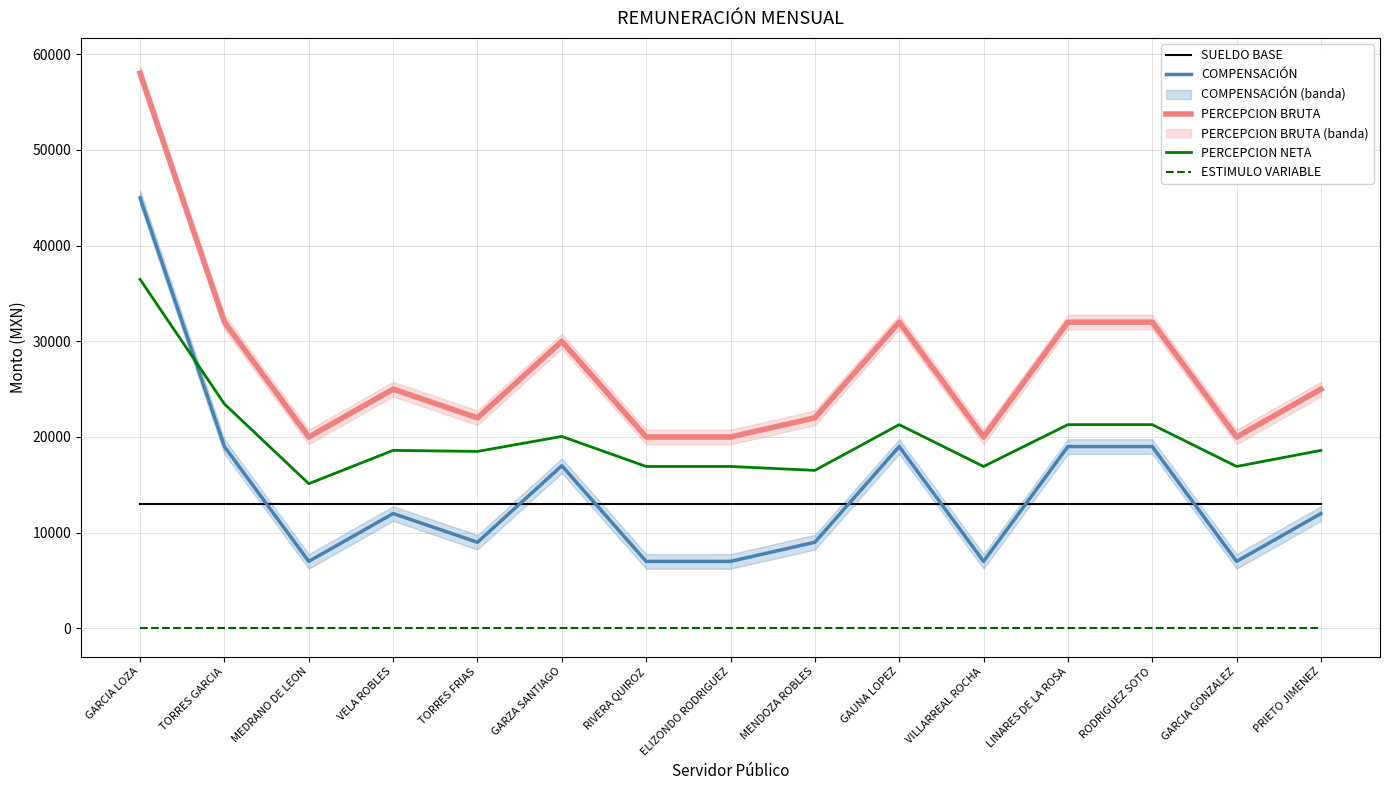

The SUELDO BASE series shows 23214.3 at LINARES DE LA ROSA. True or false?

False